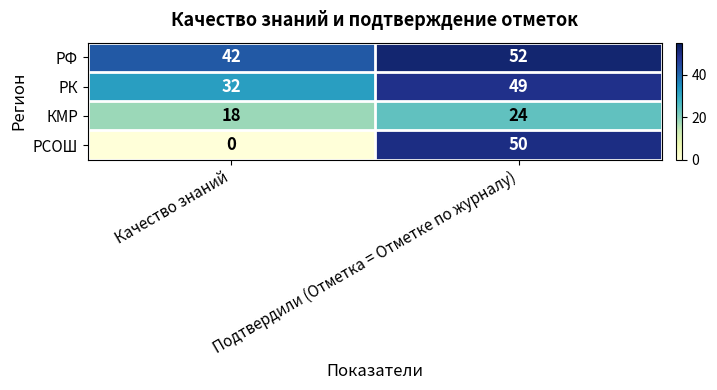

At how many categories does at least one series exceed 33?

2